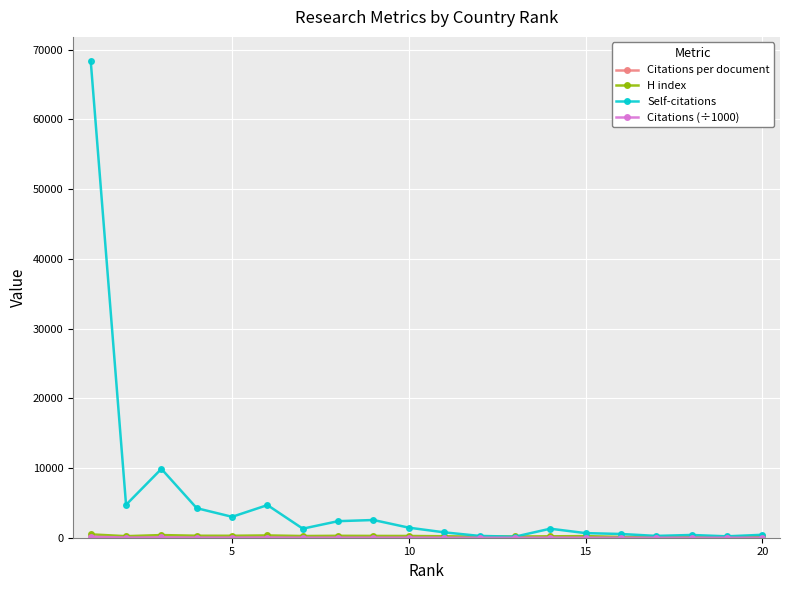

Which series has the largest range (max minus min)?

Self-citations